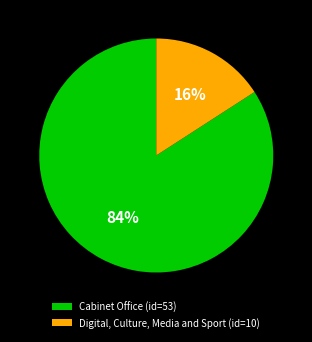

To the nearest percent, what is the combined percentage of Digital, Culture, Media and Sport and Cabinet Office?

100%